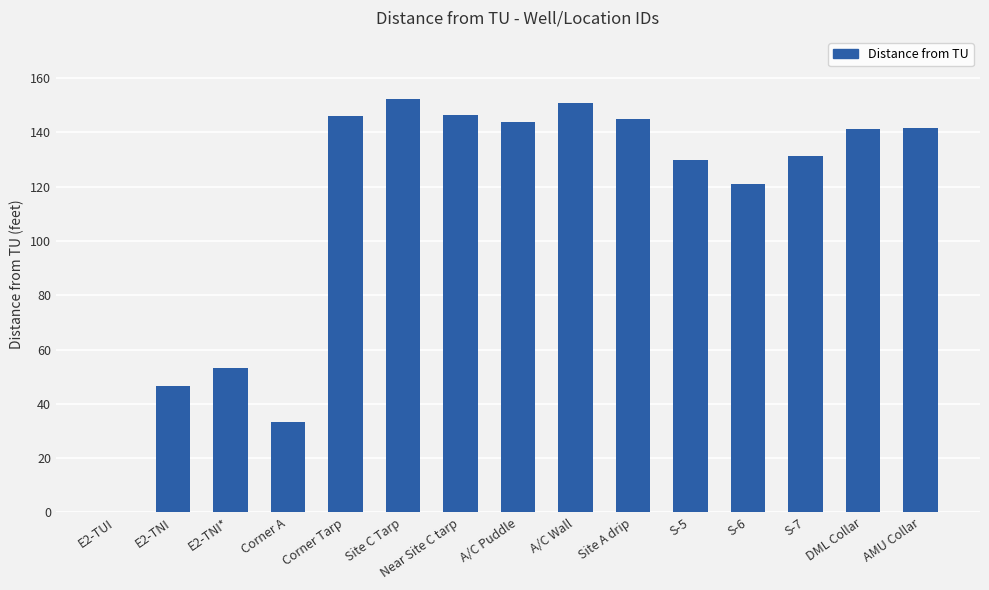

What is the approximate value at E2-TNI?

46.5